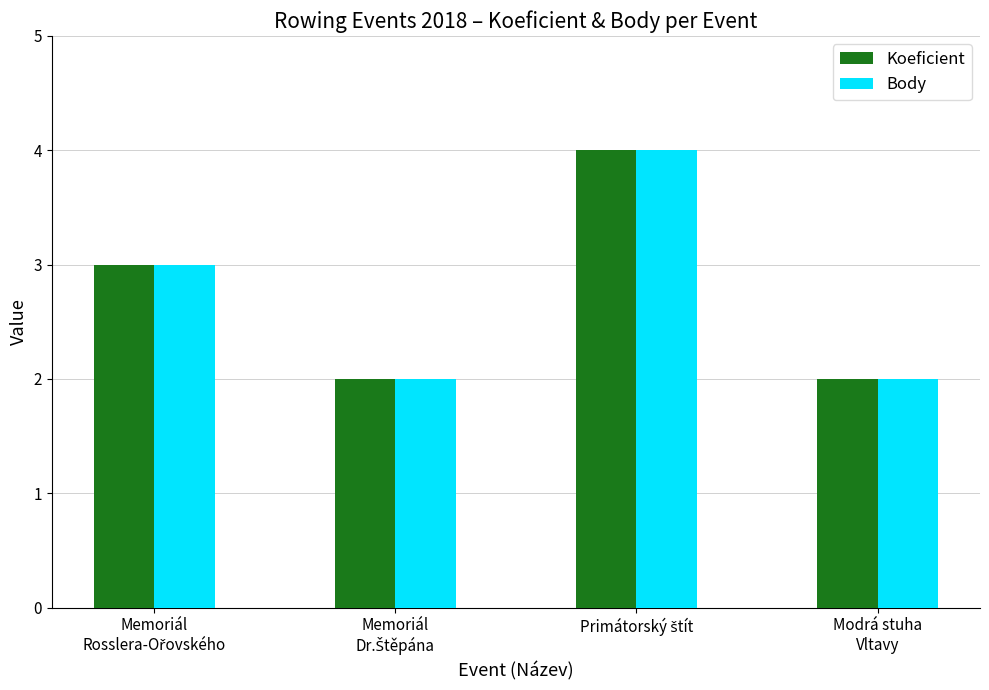

Reading left to right, what are all the values shown in this chart?

Koeficient: 3	2	4	2
Body: 3	2	4	2